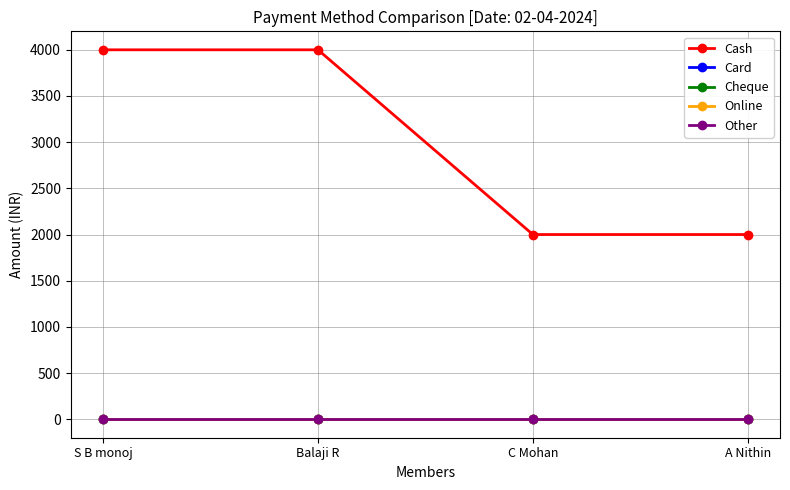

Does the chart have visible grid lines?

Yes